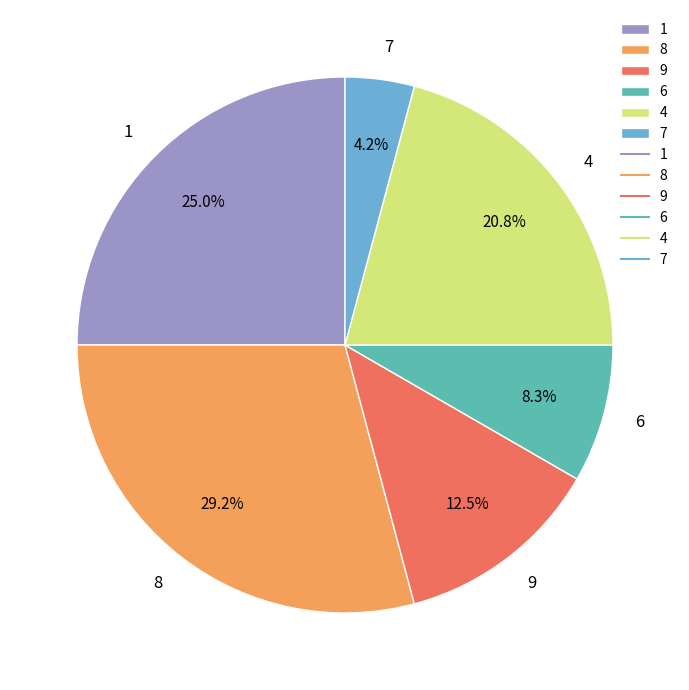

To the nearest percent, what portion does 6 represent?

8%